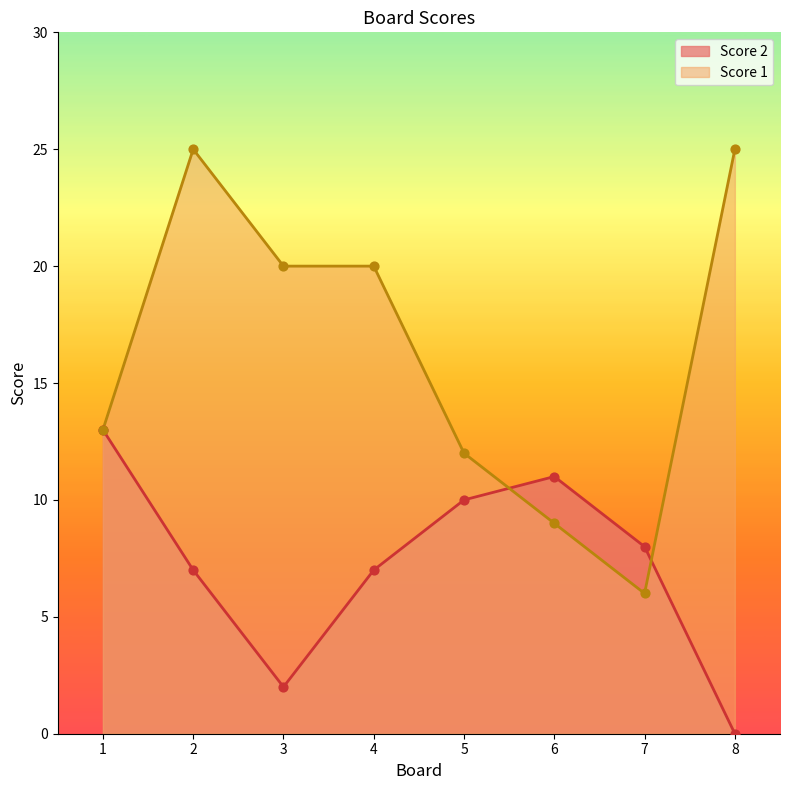

Which series has the largest total across all categories?

Score 1